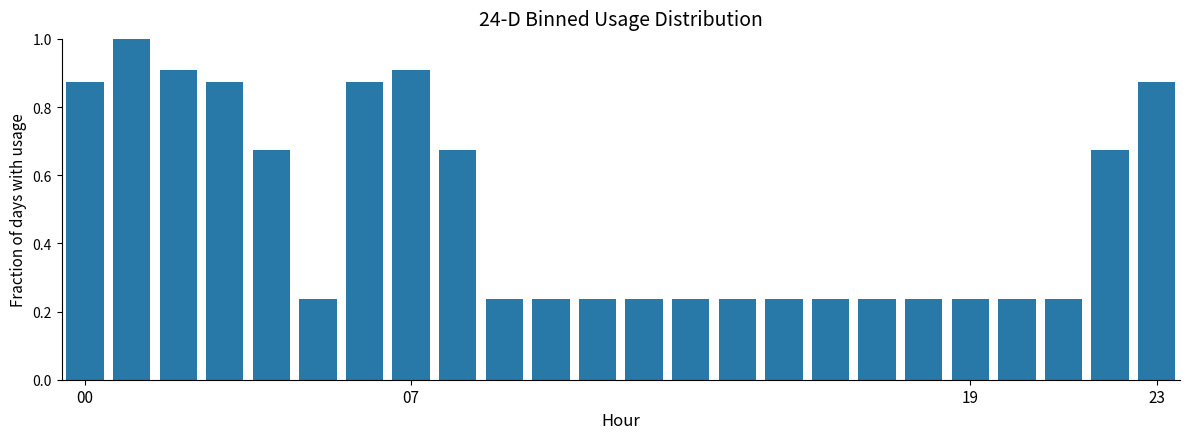

What is the greatest value displayed?

1.0